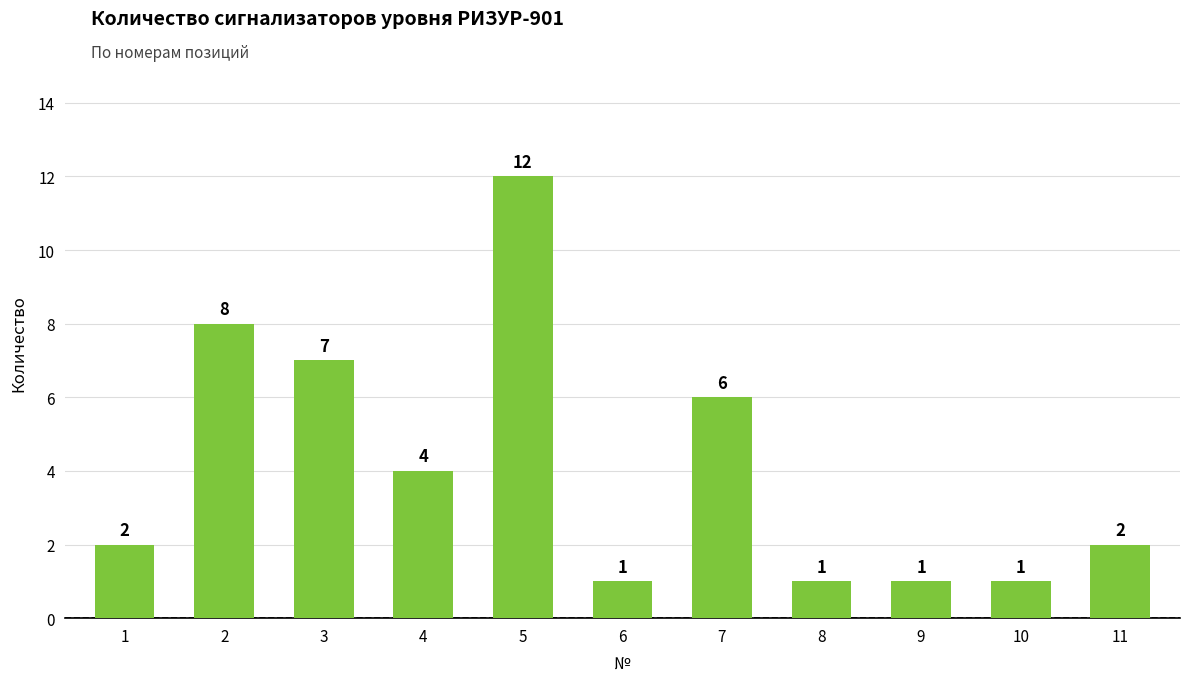

How many data points are less than 2?

4